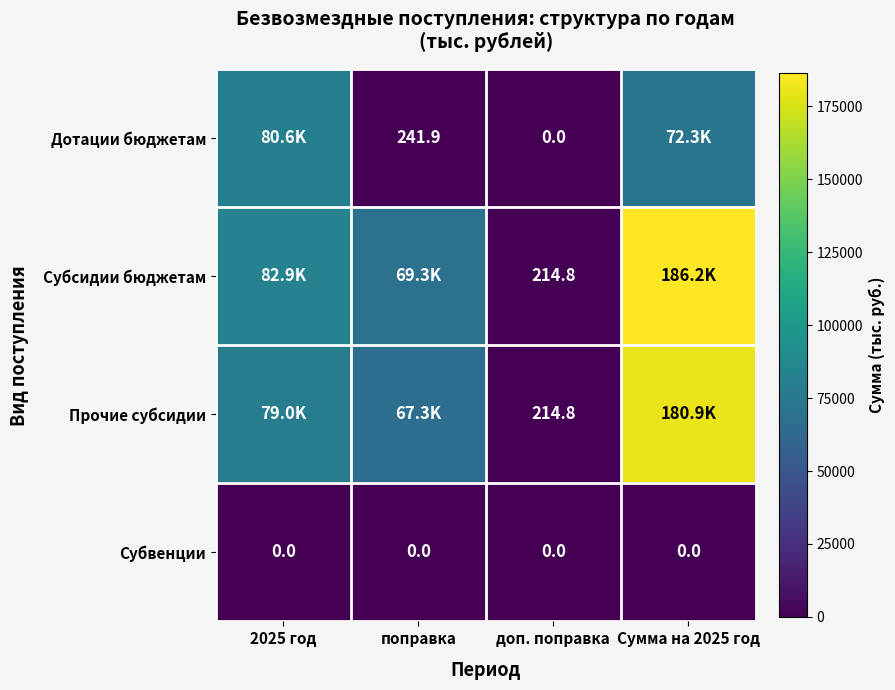

What is the spread (max minus min) of values at доп. поправка?

214.8